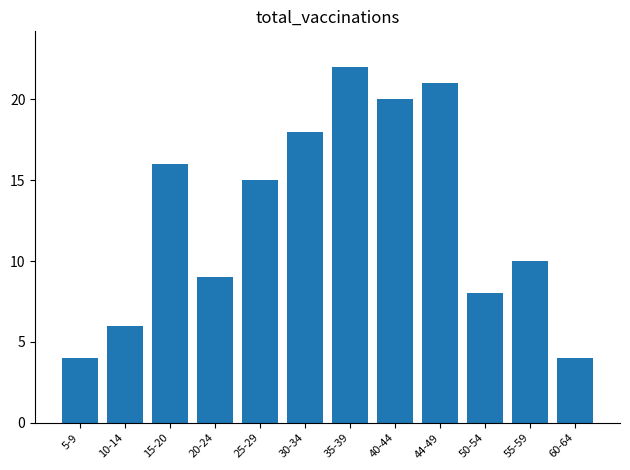

Reading right to left, transcribe all the data shown in this chart.

60-64=4	55-59=10	50-54=8	44-49=21	40-44=20	35-39=22	30-34=18	25-29=15	20-24=9	15-20=16	10-14=6	5-9=4